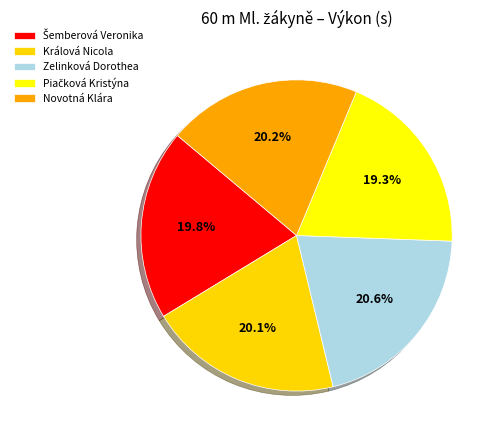

What percentage is the Králová Nicola slice, to the nearest percent?

20%